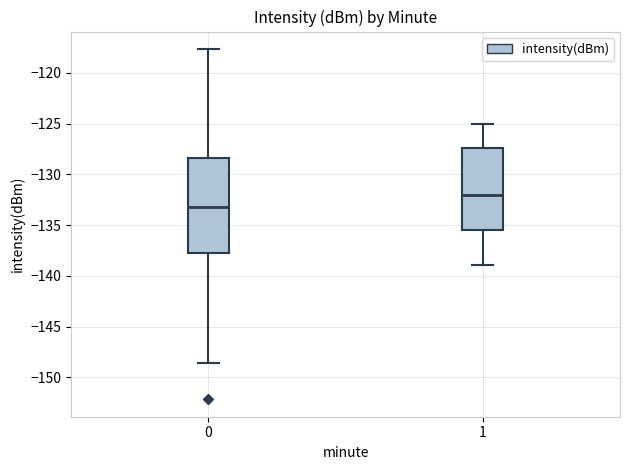

Reading left to right, read every box against the y-axis: the position of its median line, the range the box covers, and the ends of its whiskers. The values are not printed on the chart, so give them approximately, as read against the axis.

0: median -133.0, box -138.0 to -128.5, whiskers -148.5 to -117.5
1: median -132.0, box -135.5 to -127.5, whiskers -139.0 to -125.0